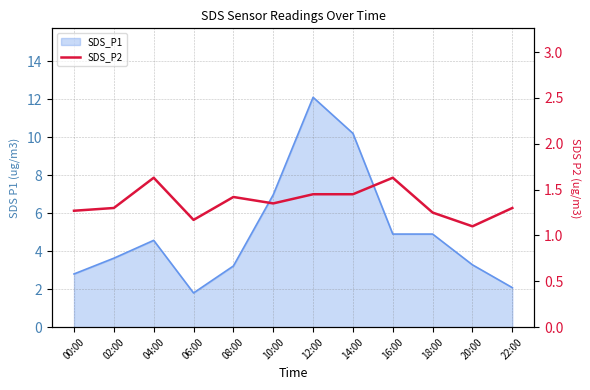

What is the minimum value shown in the chart?

1.1